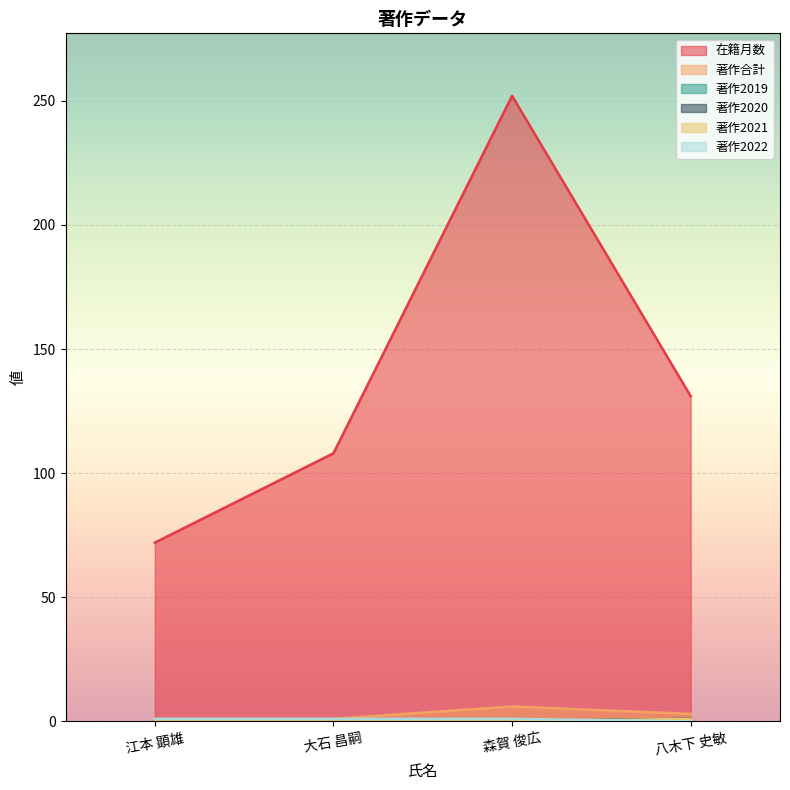

What is the value of the 在籍月数 point at the 4th from the left?

131